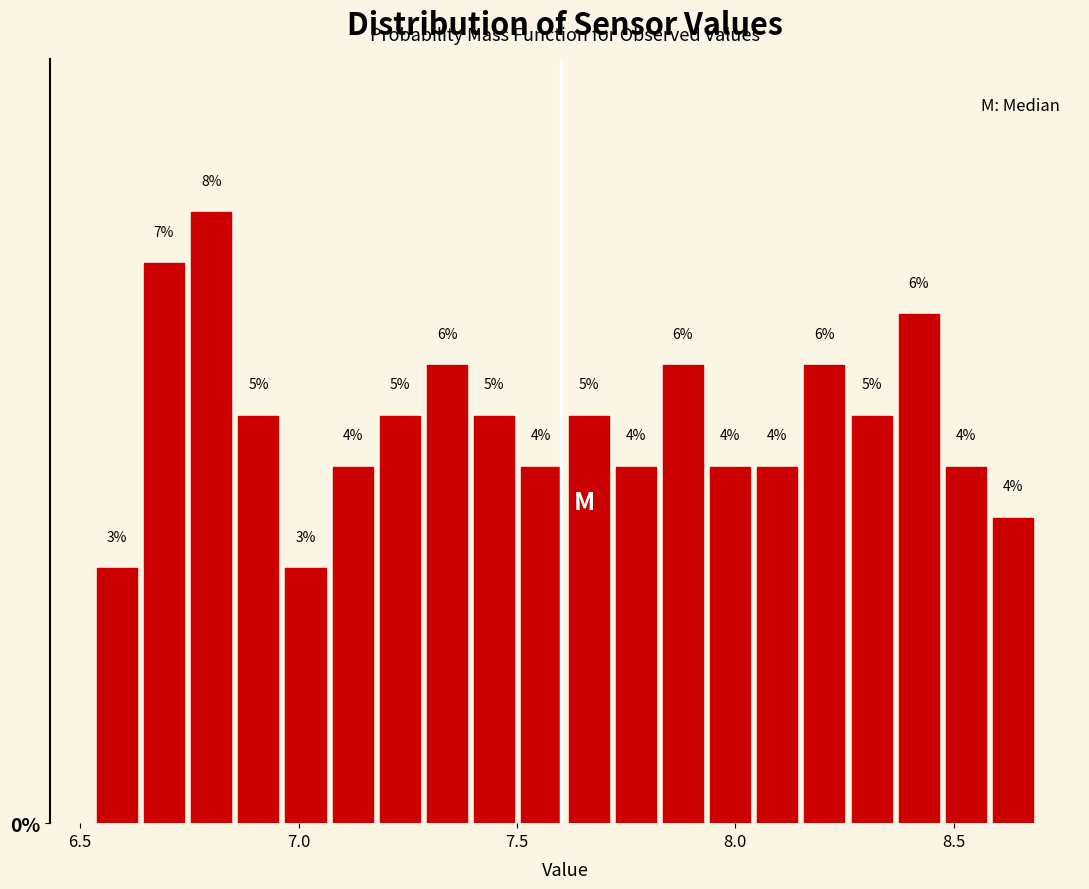

Read against the x-axis, roughly where is the centre of the tallest bar?

6.80